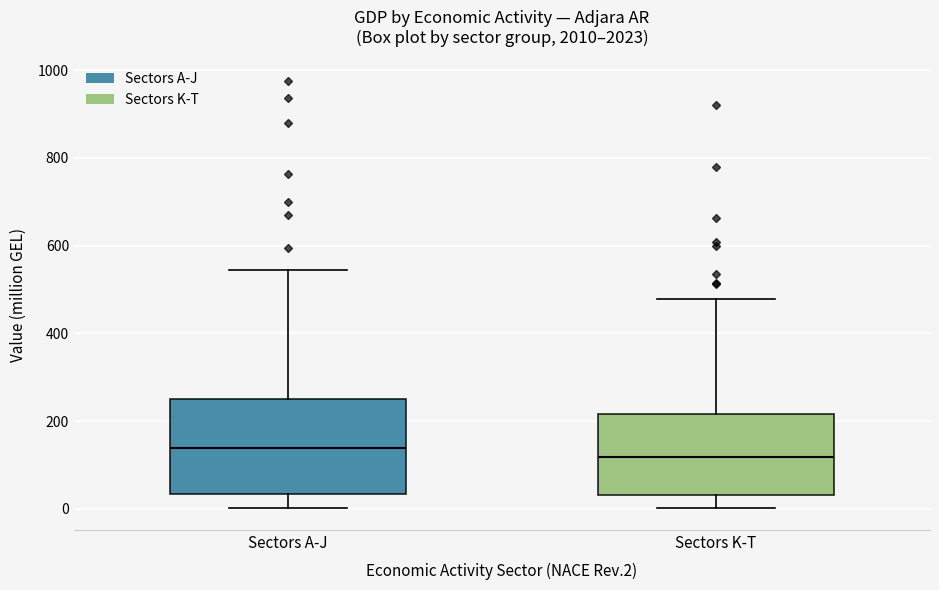

Comparing the boxes themselves (not the whiskers), which one is the tallest?

Sectors A-J